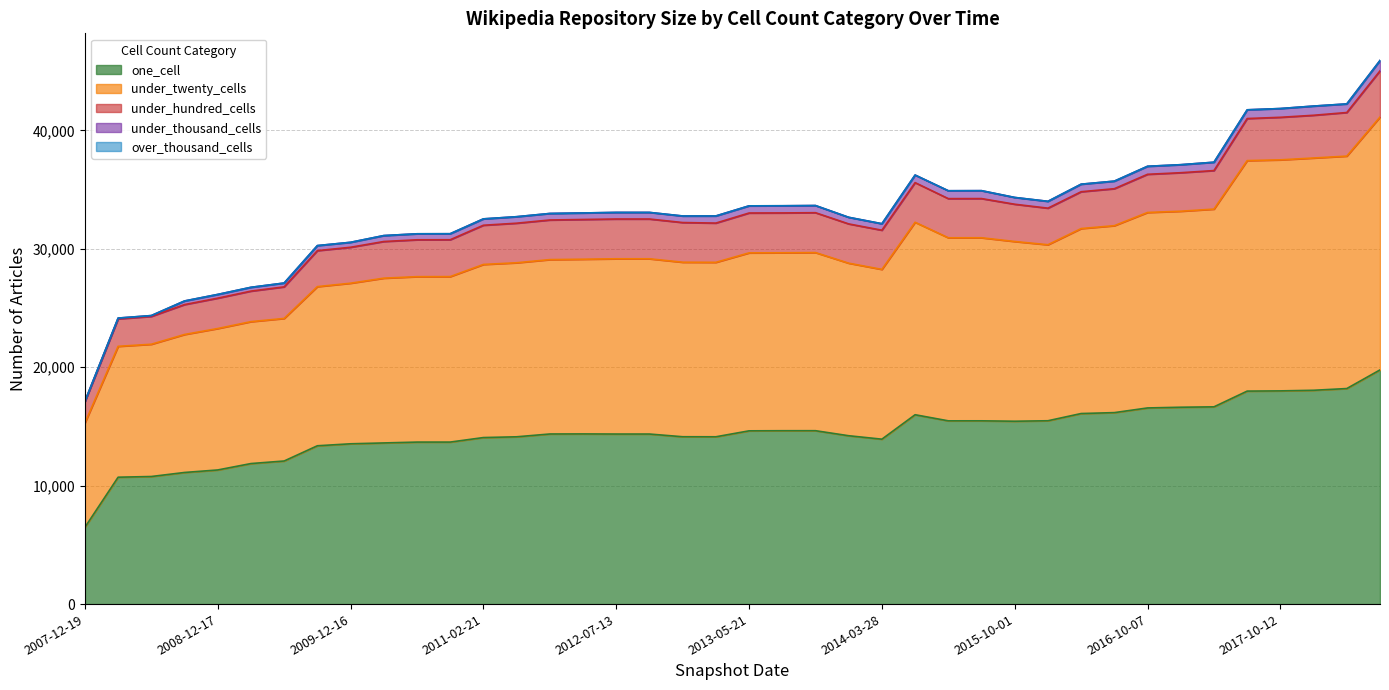

What is the spread (max minus min) of values at 2016-12-27?

16626